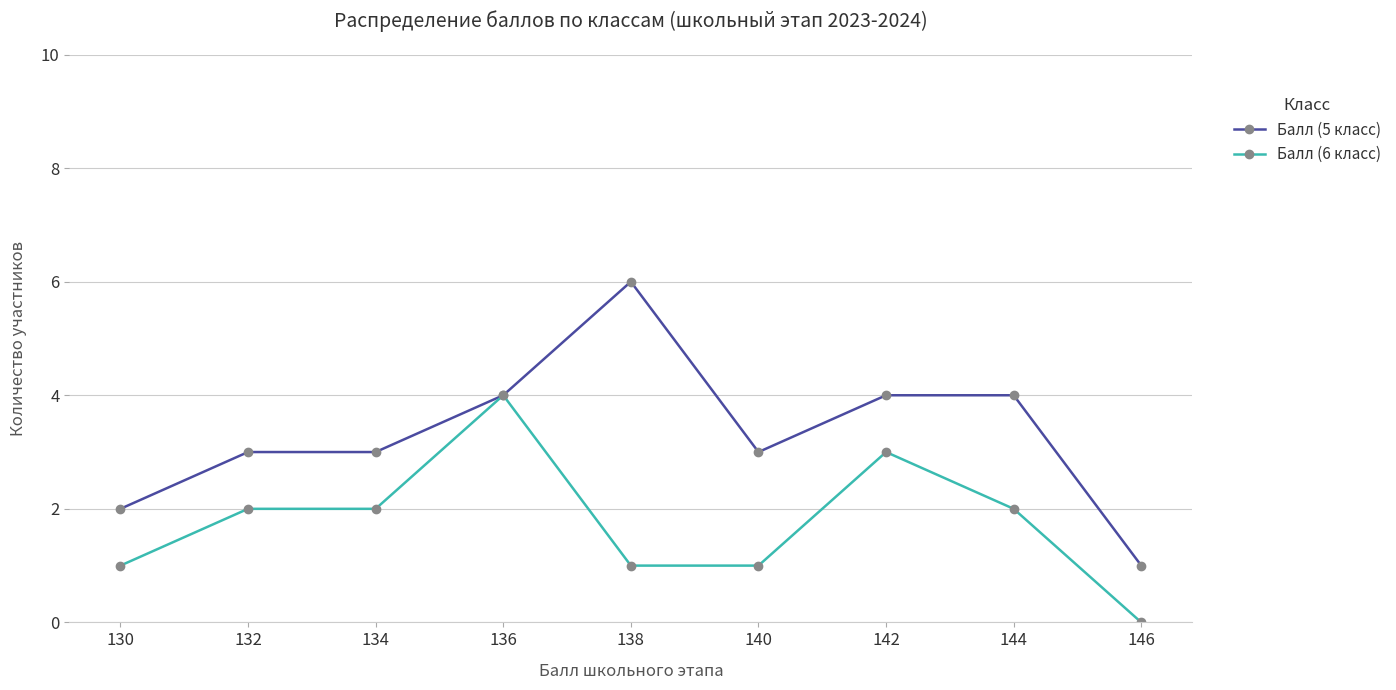

At 146, list the series in order from smallest to largest.

Балл (6 класс), Балл (5 класс)